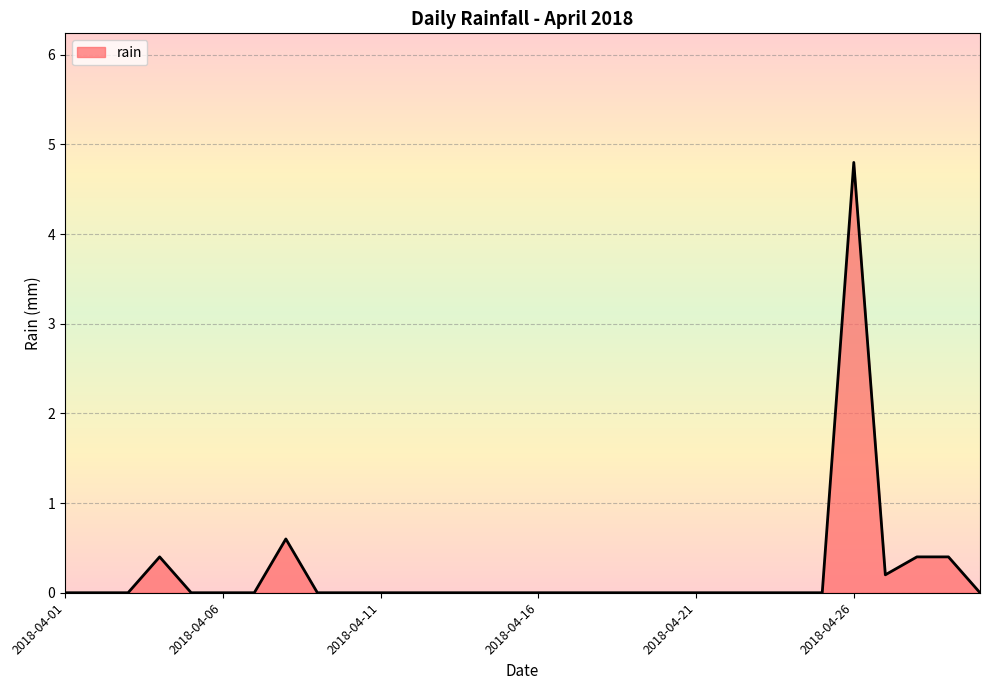

What is the maximum value shown in the chart?

4.8